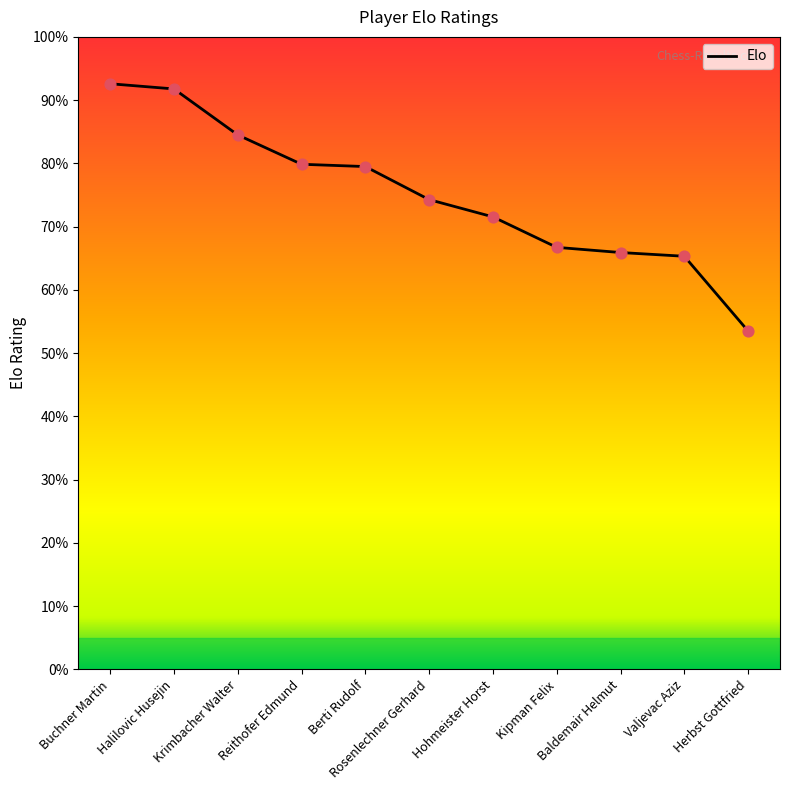

Which has a higher value, Halilovic Husejin or Reithofer Edmund?

Halilovic Husejin